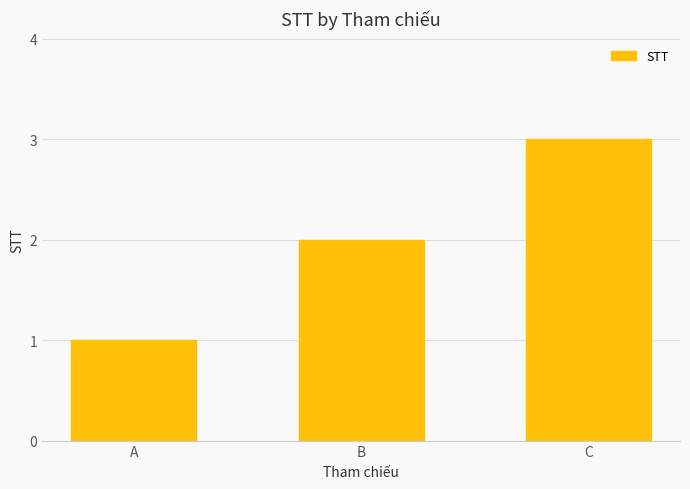

Is it true that the value at C is 4?

False